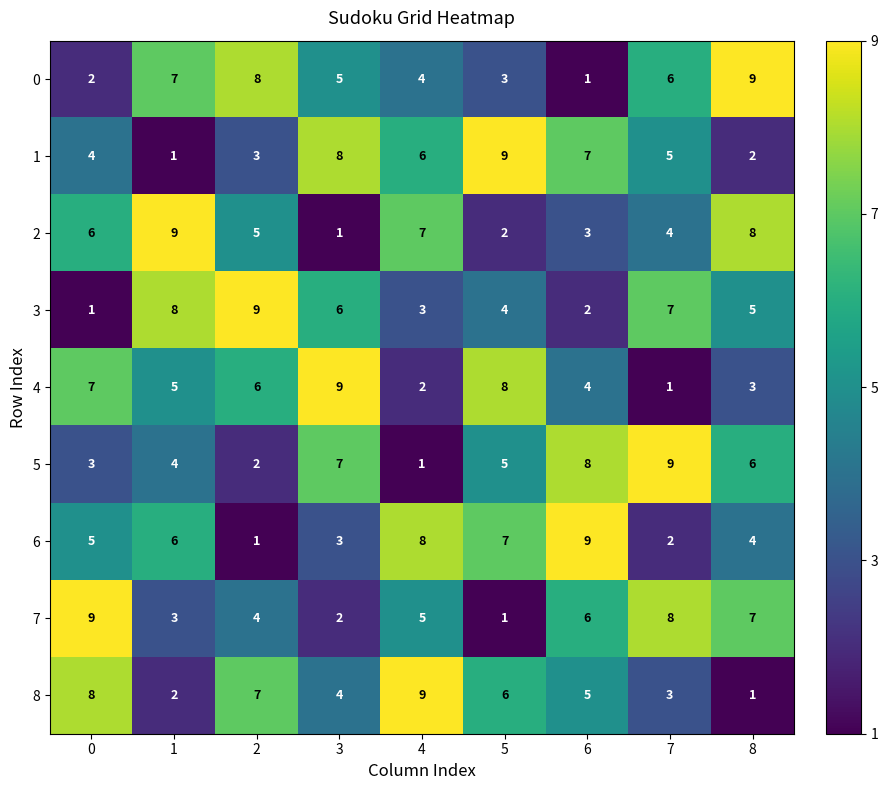

Which series changed the most between 0 and 4?

4